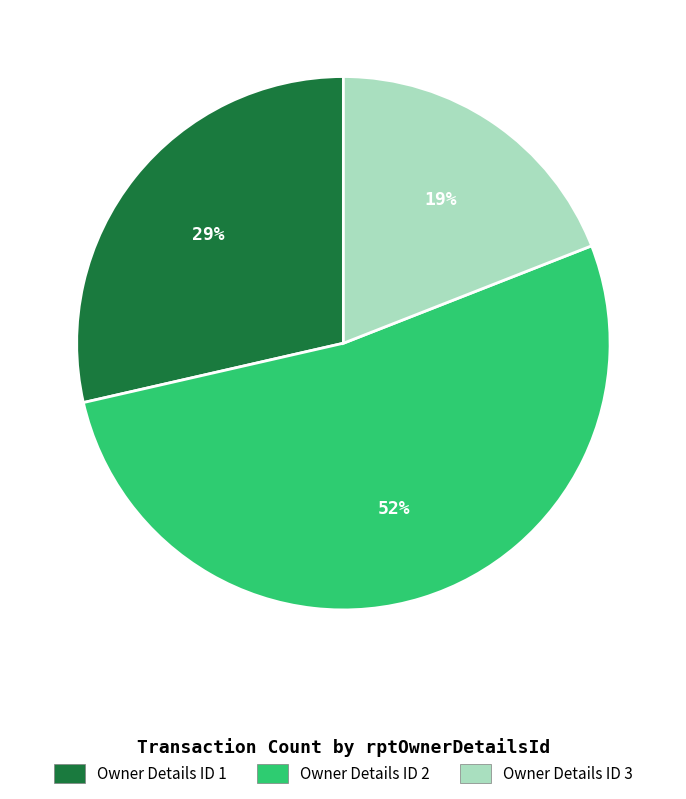

Is there any slice that represents more than half of the pie?

Yes